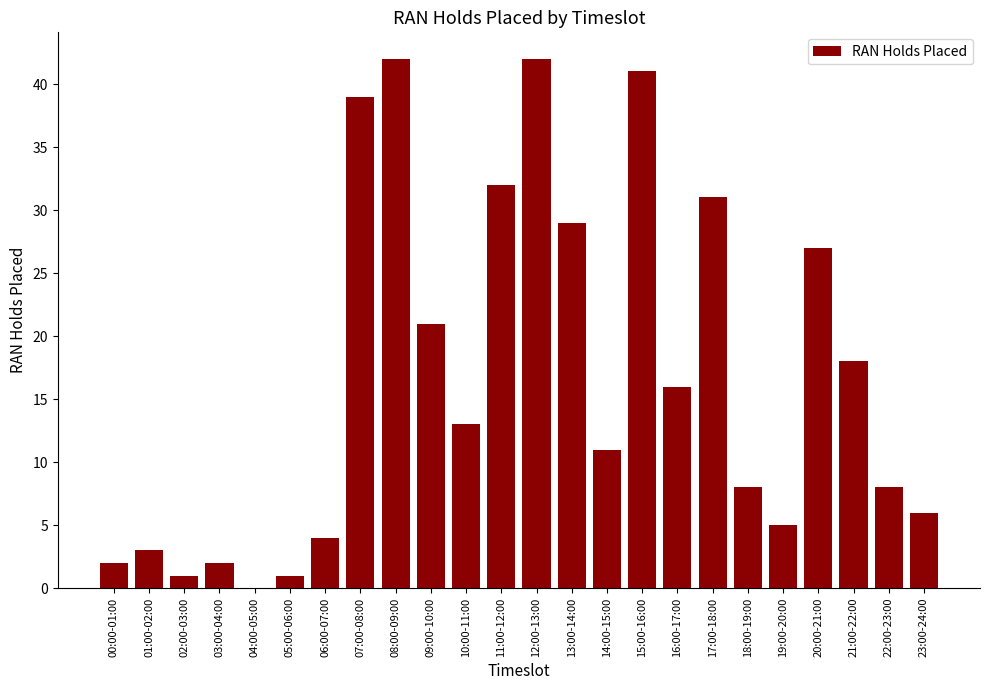

What is the maximum value shown in the chart?

42